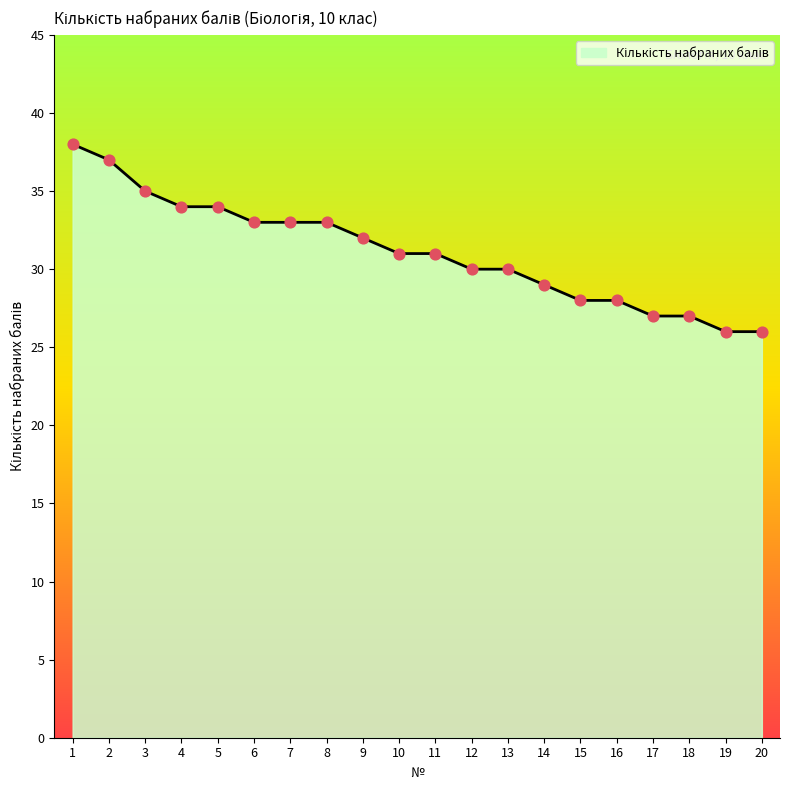

Which has a higher value, 15 or 7?

7